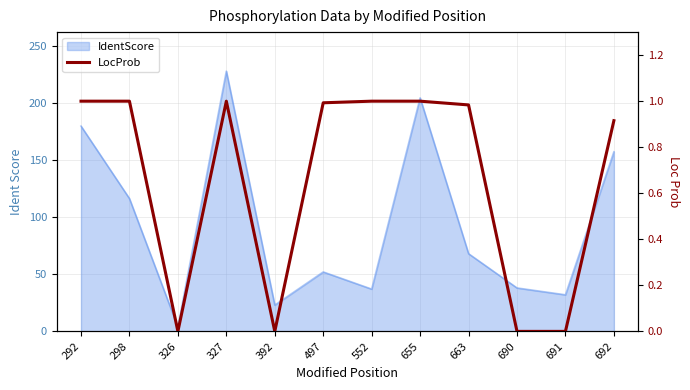

What is the average value?

0.7